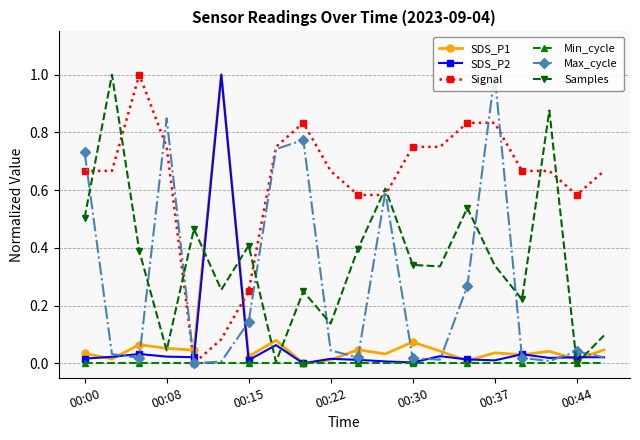

True or false: SDS_P1 has more than 0 interior local peaks.

True